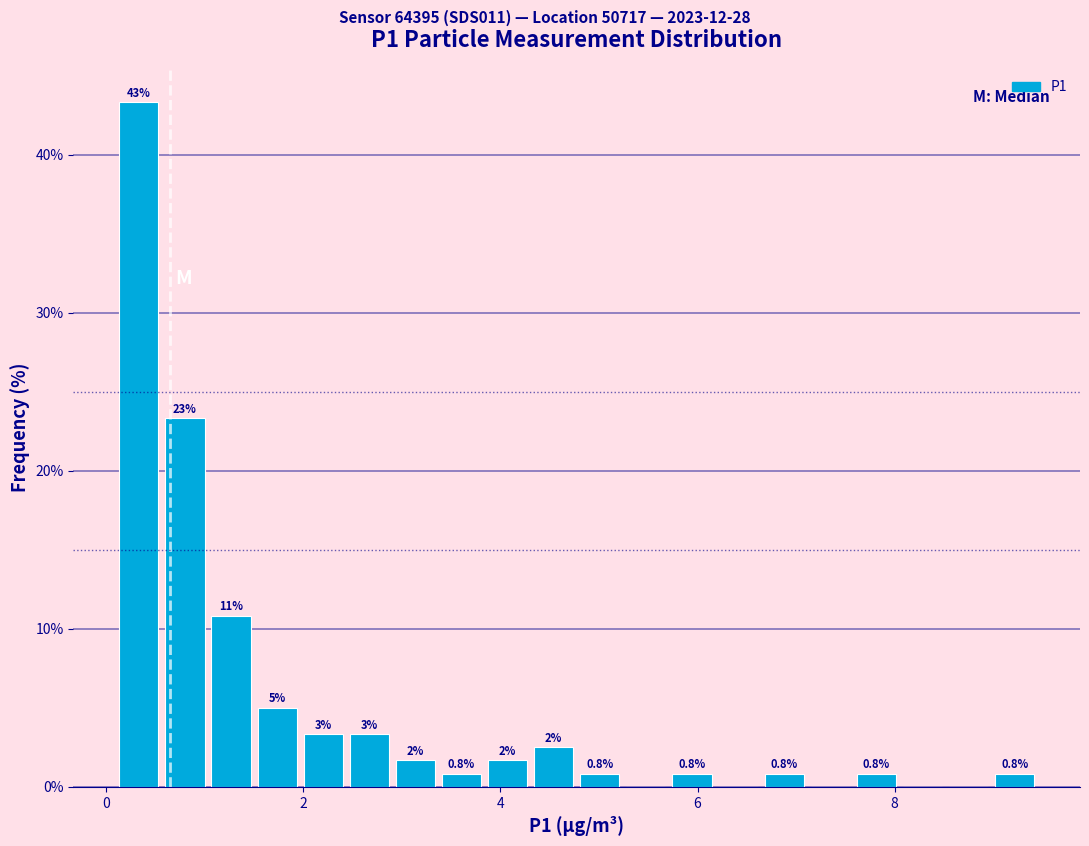

Around what value on the x-axis is the tallest bar? Give the approximate position of its centre, as read against the axis.

0.4